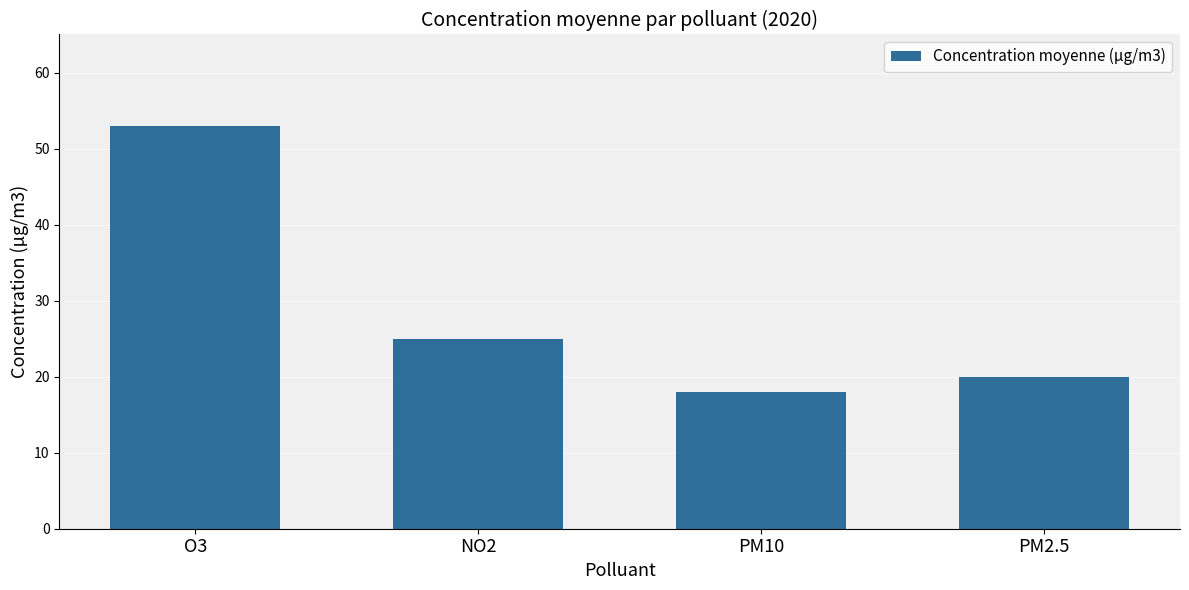

What is the change in value from O3 to PM10?

-35